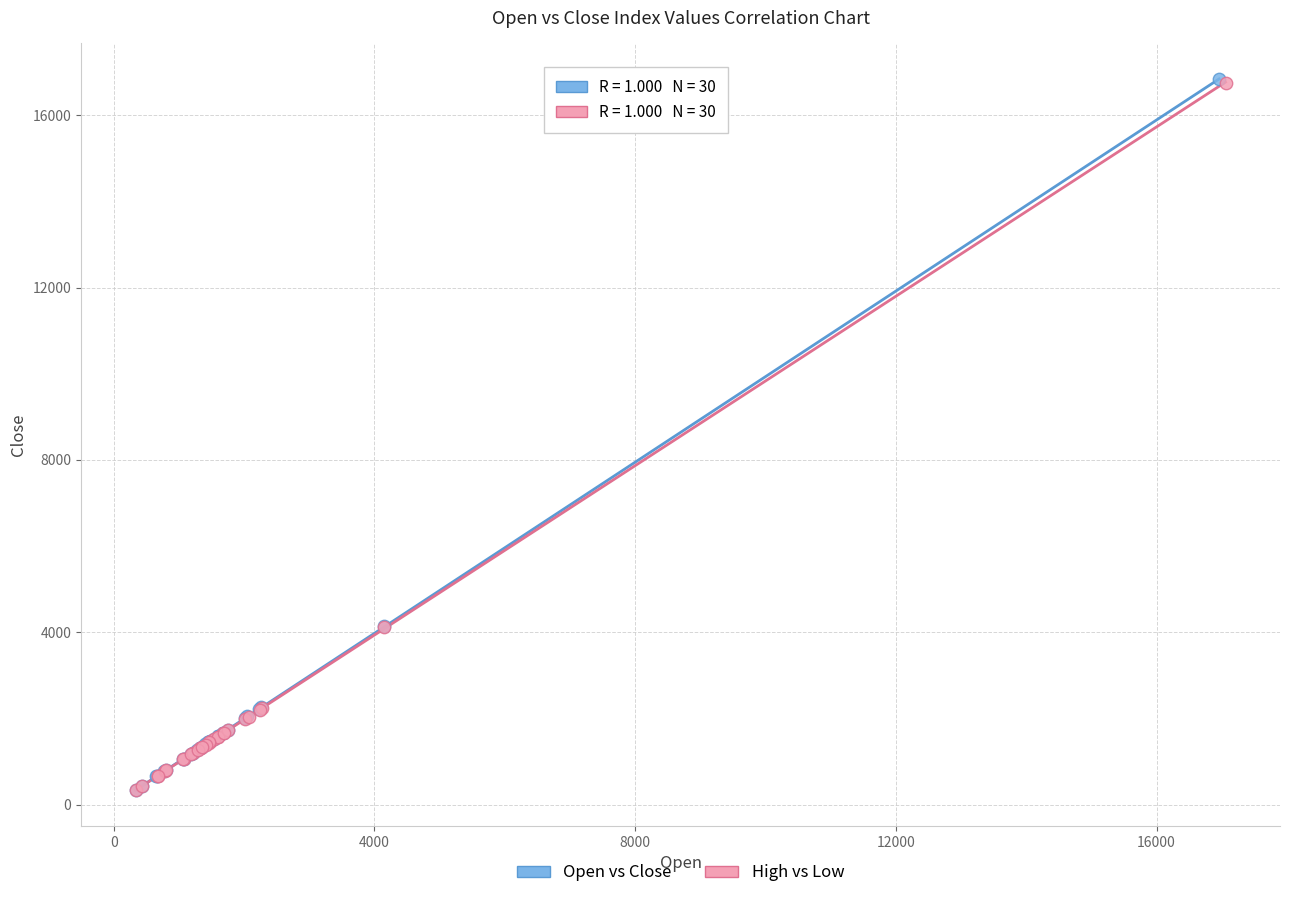

Which series has the largest Y range (max minus min)?

Open vs Close